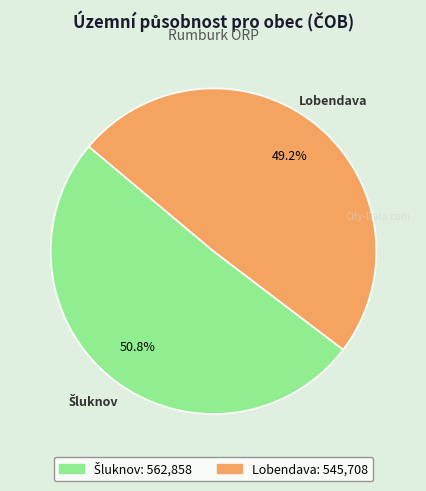

Is there any slice that represents more than half of the pie?

Yes